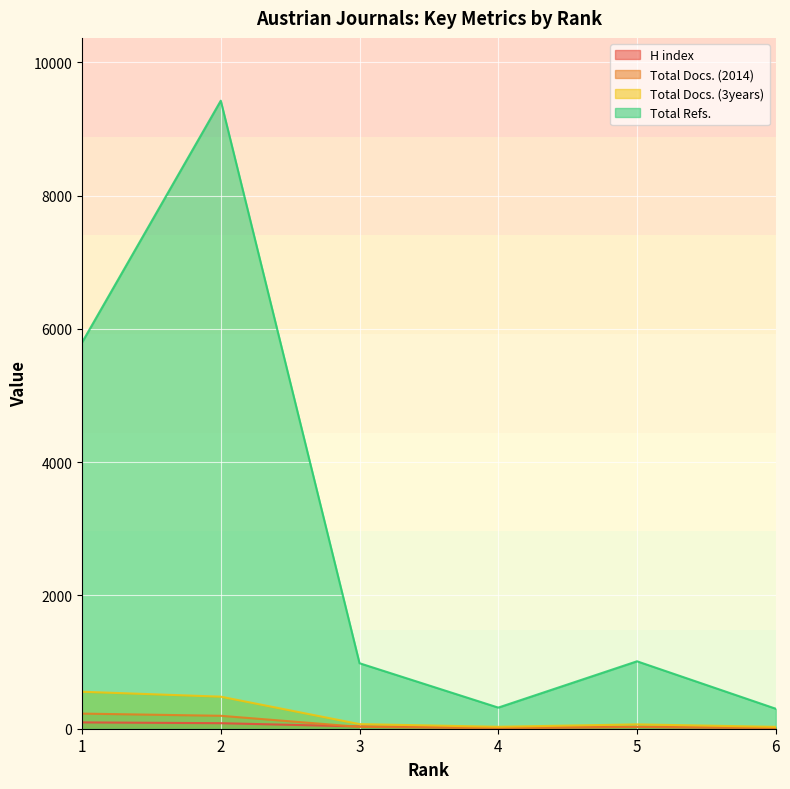

Count the number of data series in this chart.

4